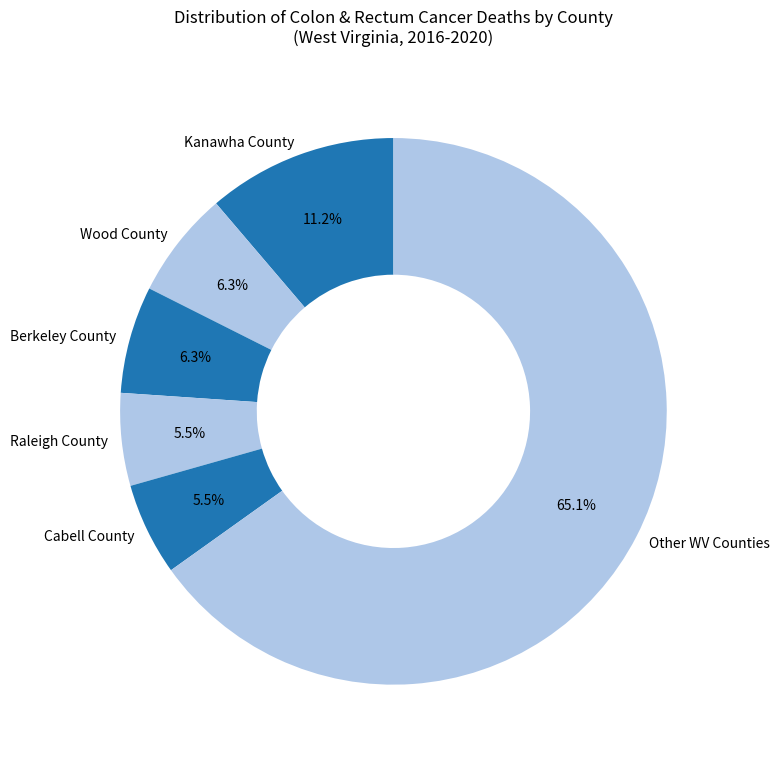

Which slice is the largest?

Other WV Counties